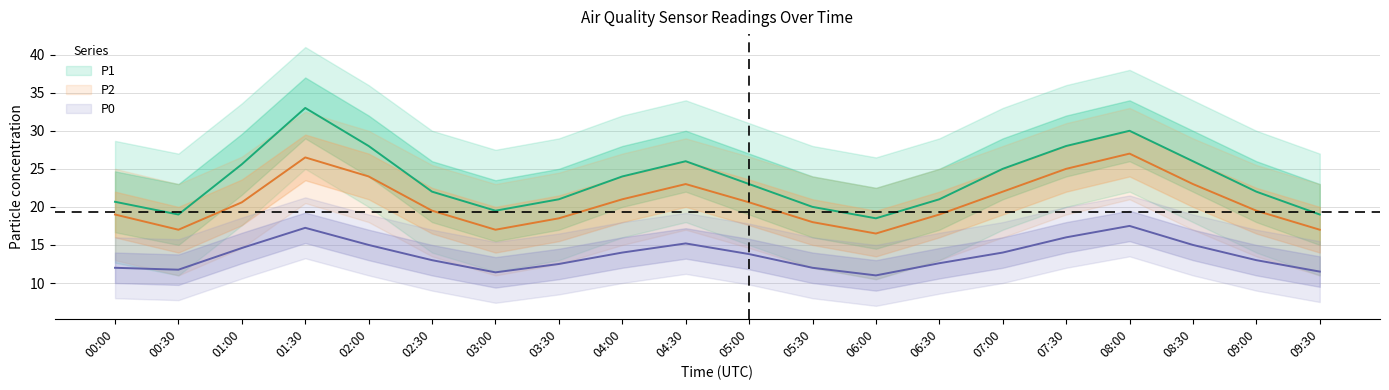

List the series in order of their peak value, lowest first.

P0, P2, P1